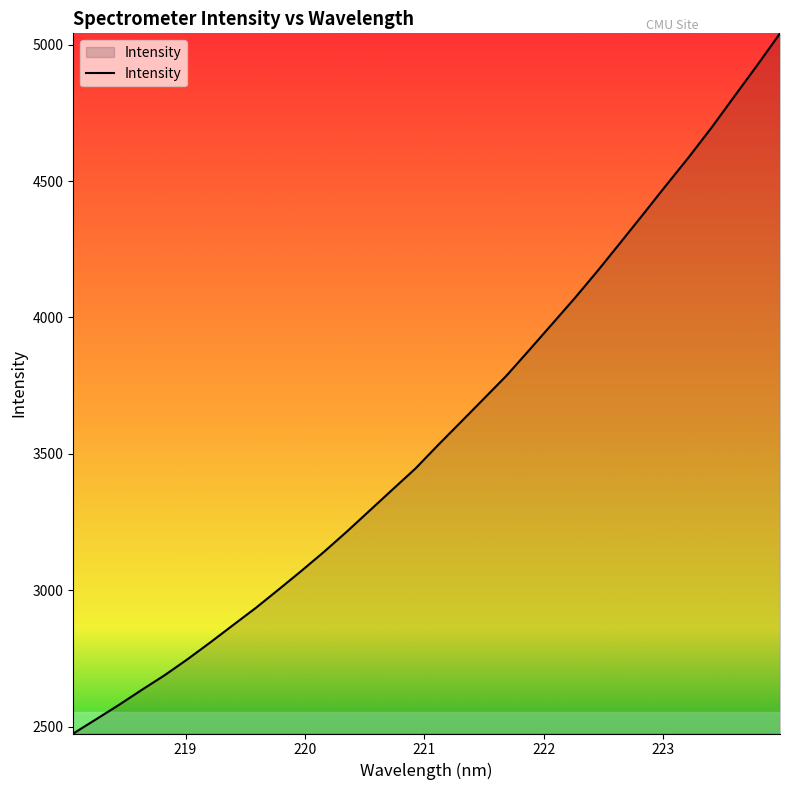

True or false: there are more than 0 points higher than both neighbors.

False